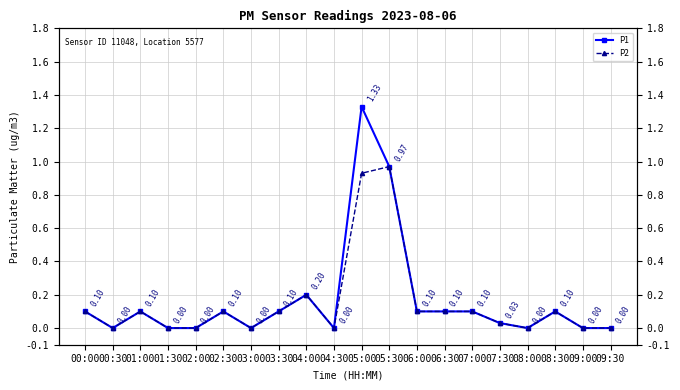

What is the greatest value displayed?

1.3